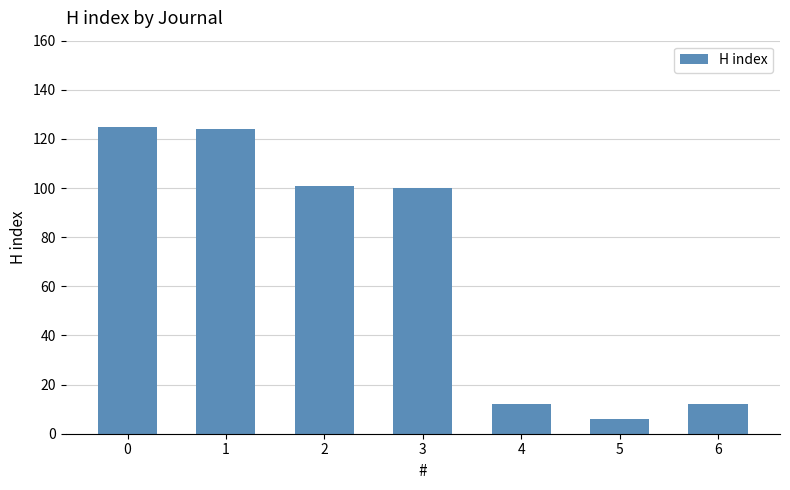

Reading left to right, list all the values displayed in this chart.

0=125	1=124	2=101	3=100	4=12	5=6	6=12